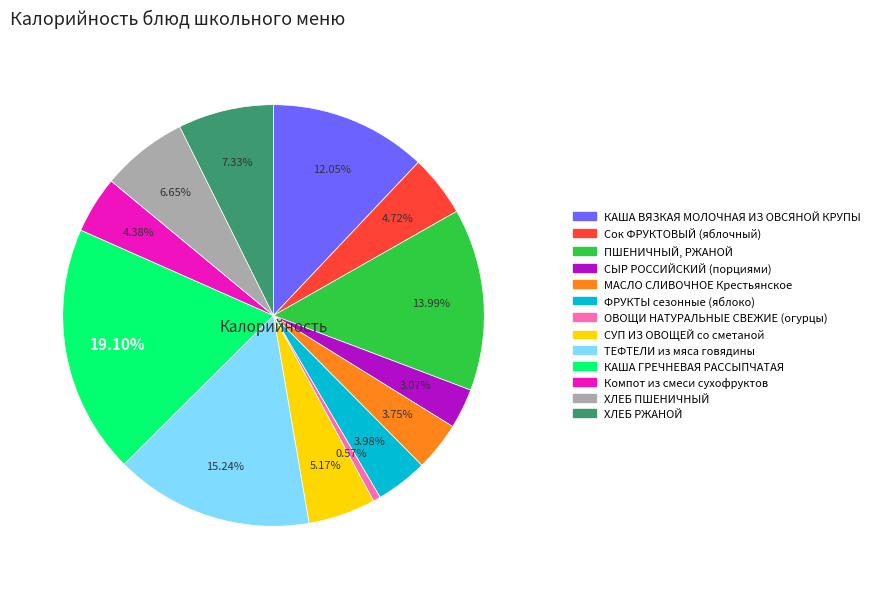

To the nearest percent, what is the difference between the largest and smallest slice percentages?

19%